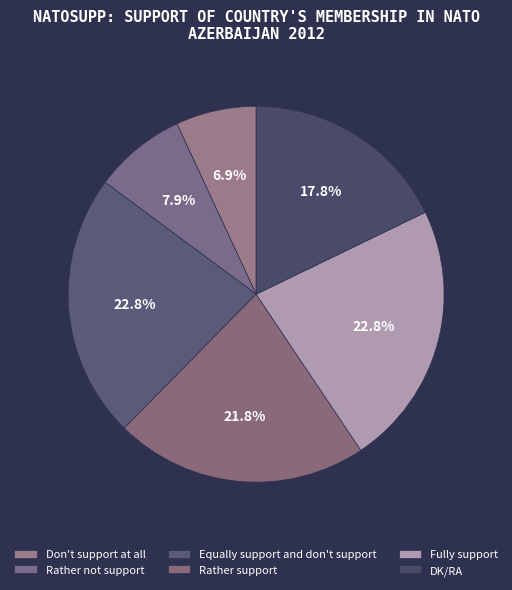

To the nearest percent, what is the average slice percentage?

17%